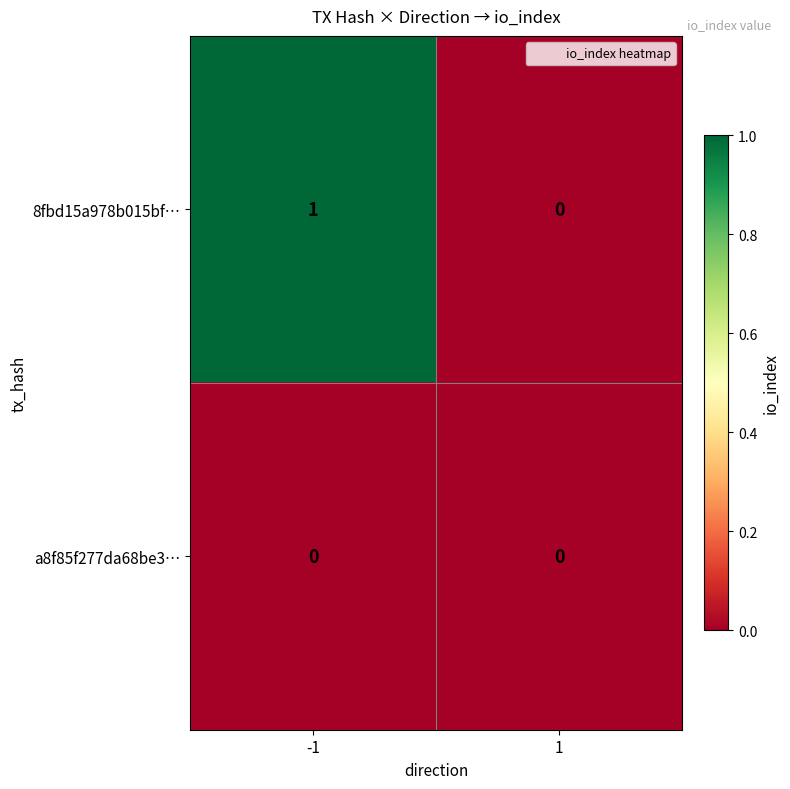

List the series in order of their overall mean, highest first.

8fbd15a978b015bf…, a8f85f277da68be3…